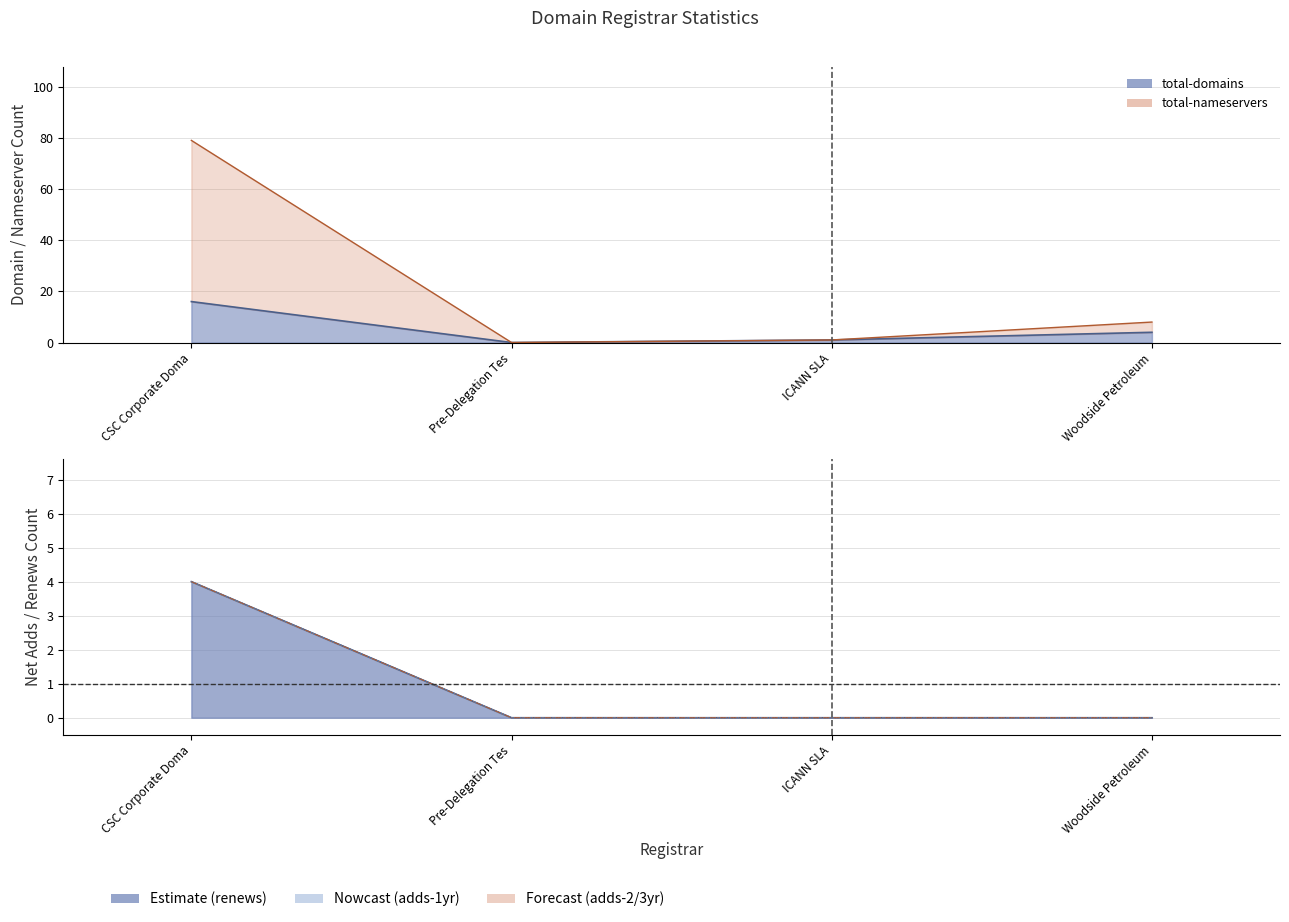

What is the difference between the highest and lowest values at CSC Corporate Doma?

75